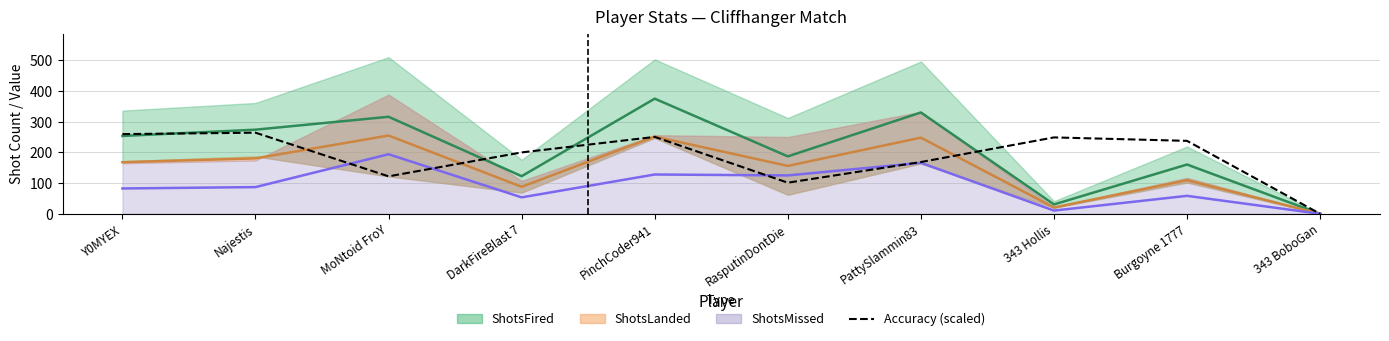

True or false: there are more than 1 points higher than both neighbors.

True